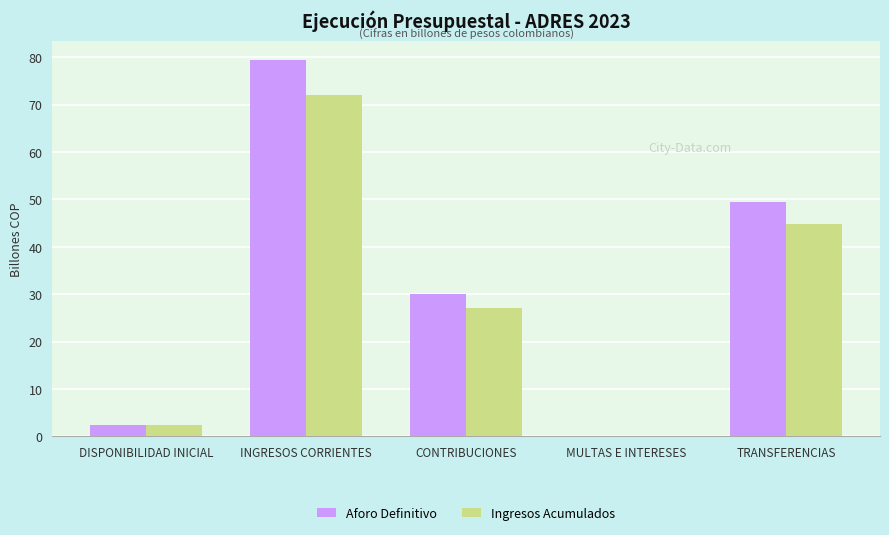

Is it true that Aforo Definitivo equals 49.5 at TRANSFERENCIAS?

True